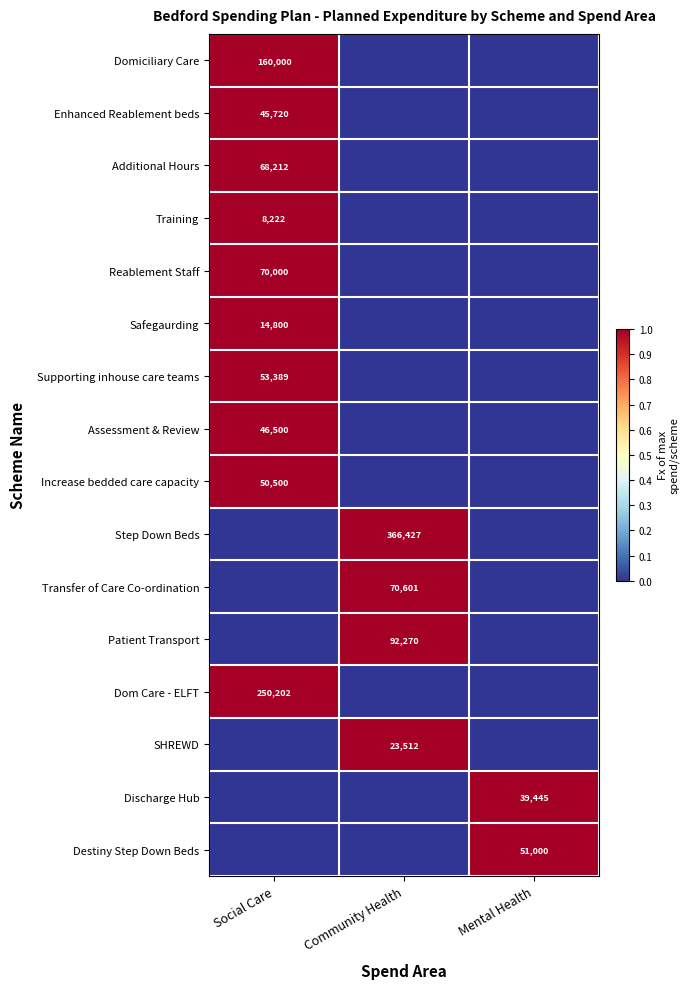

Which category has the highest value across all series?

Social Care